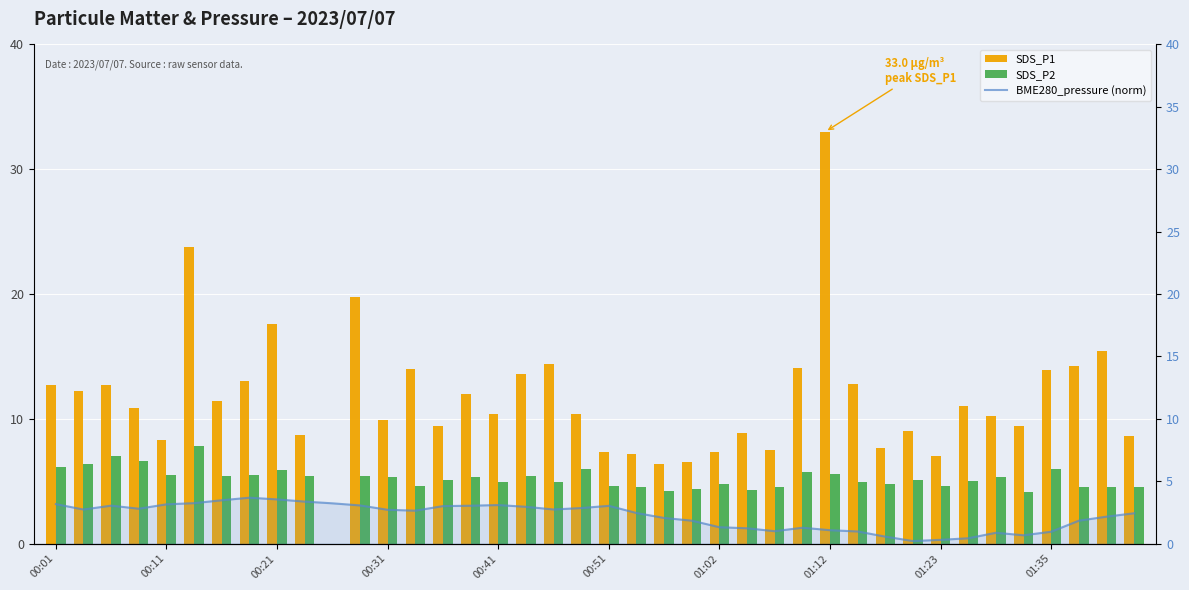

Is the value of SDS_P2 at 01:35 greater than the value of BME280_pressure (norm) at 00:21?

Yes